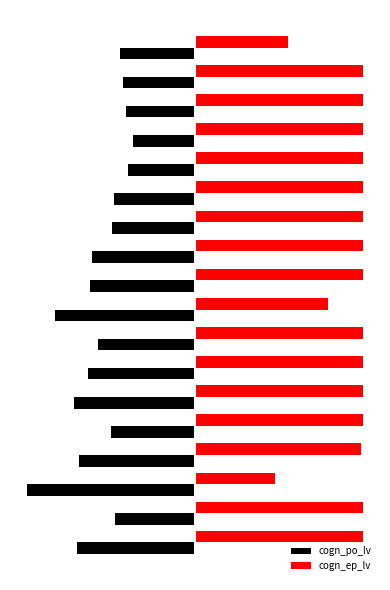

What is the value of the cogn_po_lv bar at the 1st from the left?

-222.9